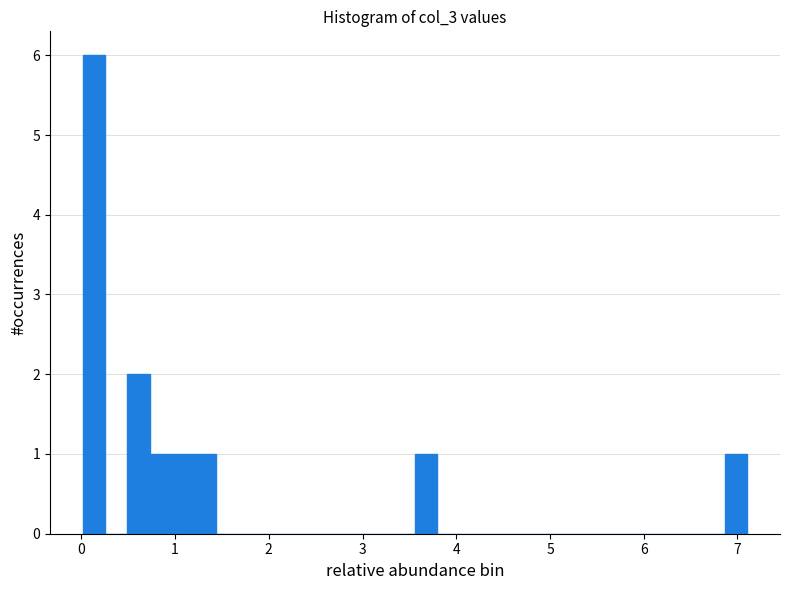

Around what value on the x-axis is the tallest bar? Give the approximate position of its centre, as read against the axis.

0.1